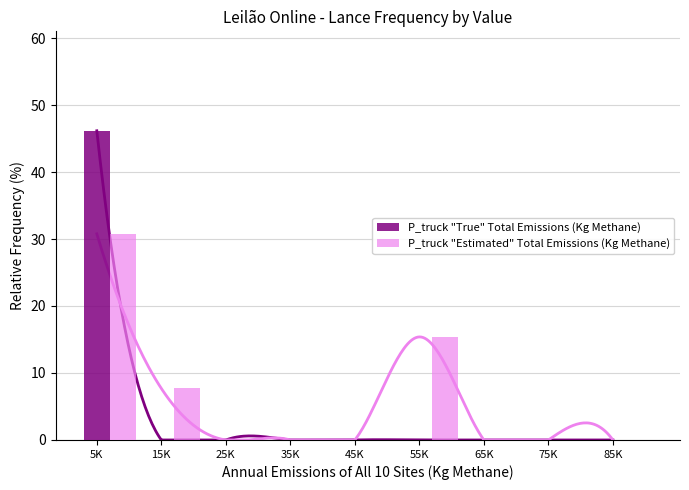

The P_truck "True" Total Emissions (Kg Methane) series shows 0.0 at 15K. True or false?

True